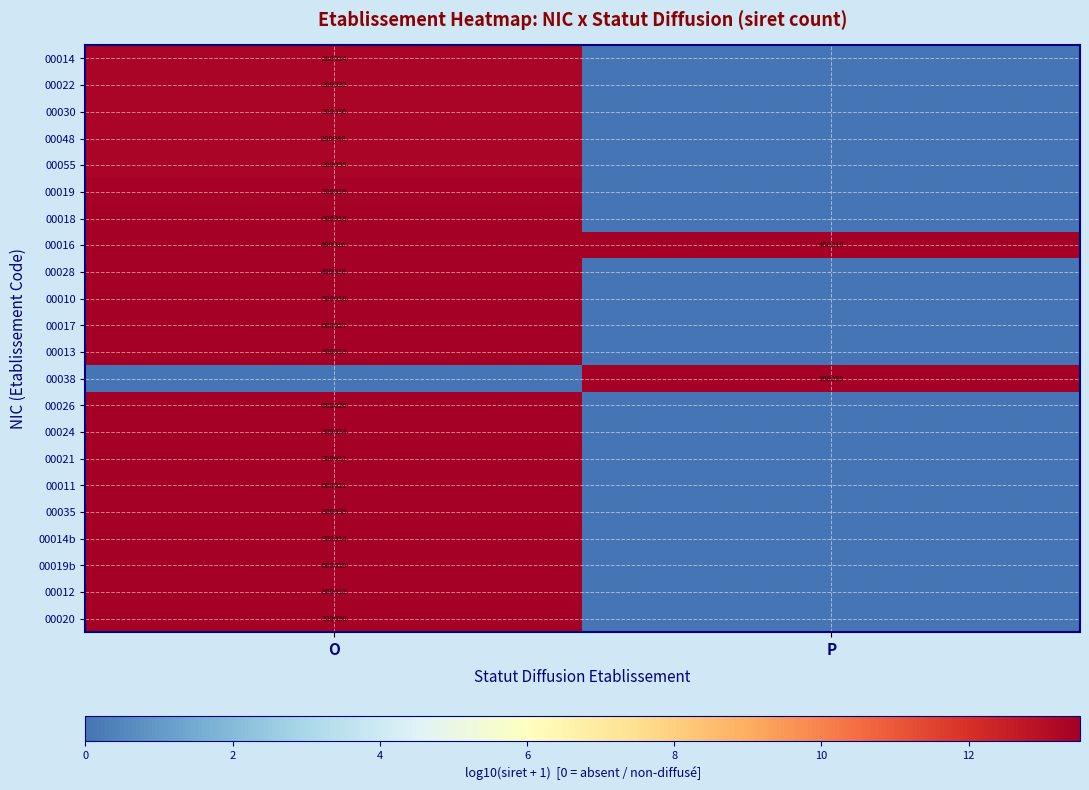

Is it true that 00055 equals 200055 at O?

True